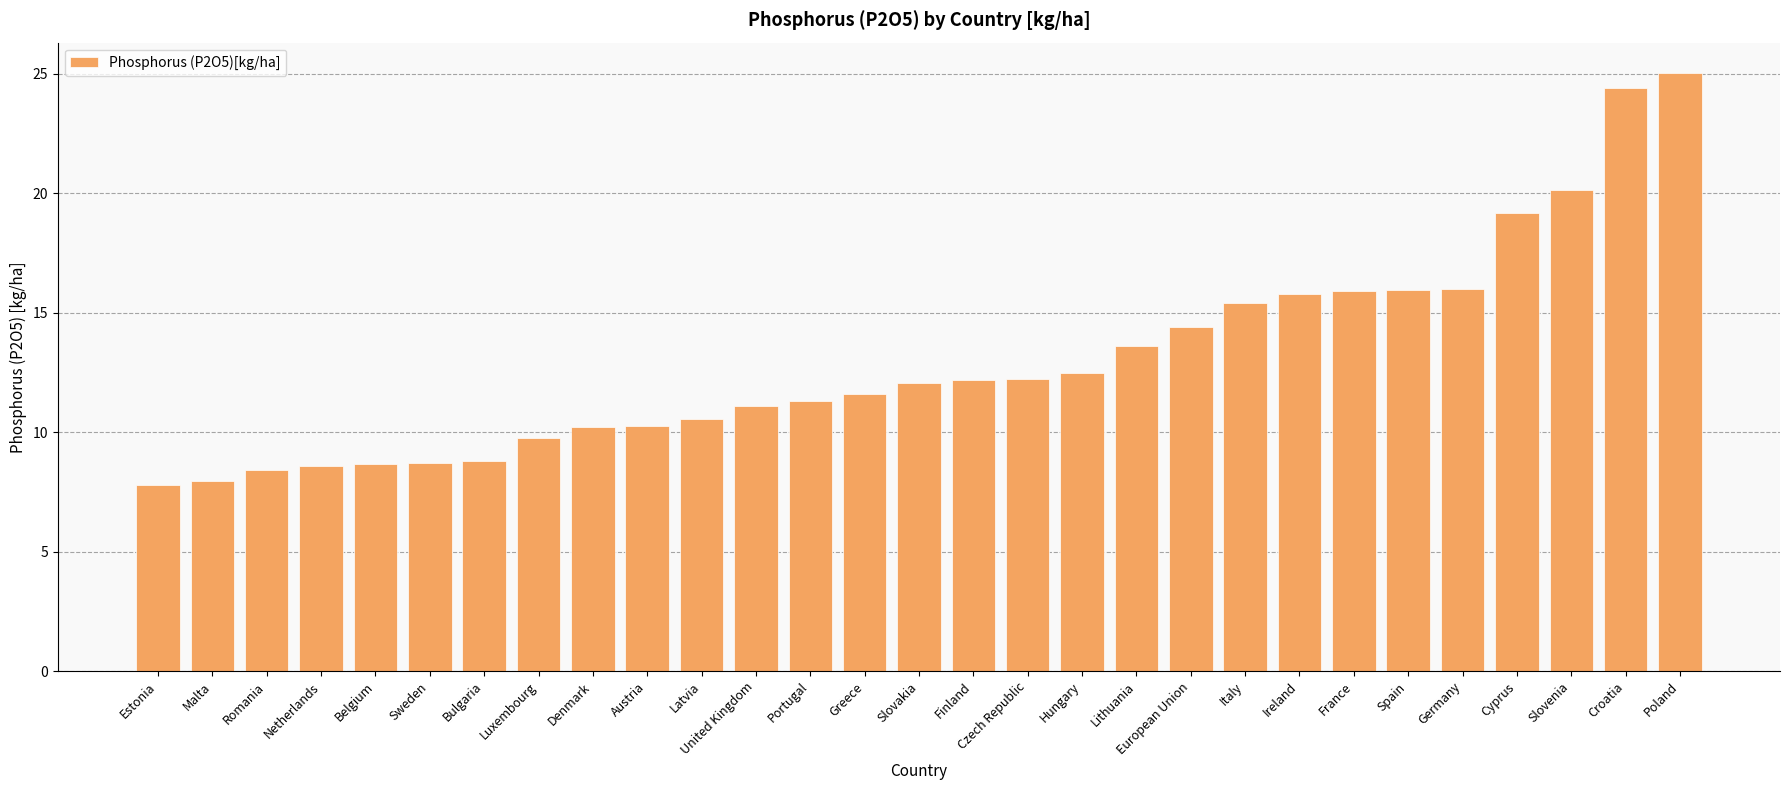

Count the number of values greater than 12.

15